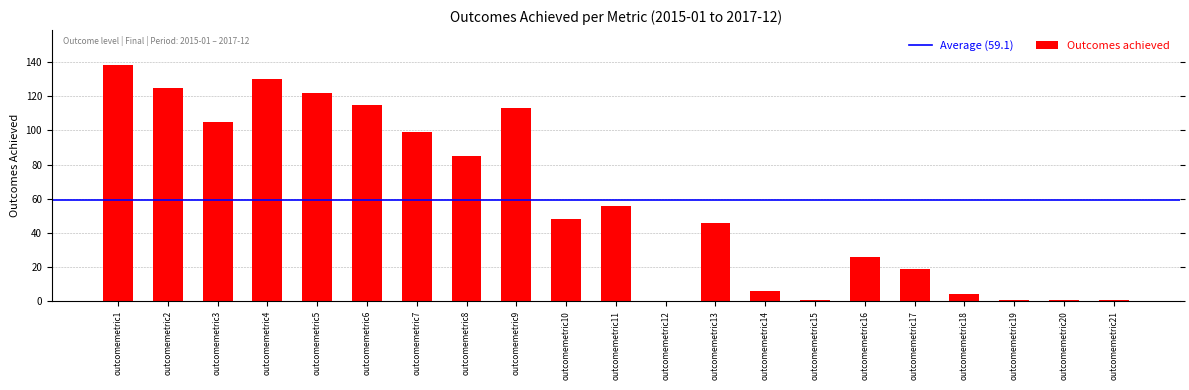

At which category does the chart reach its peak across all series?

outcomemetric1